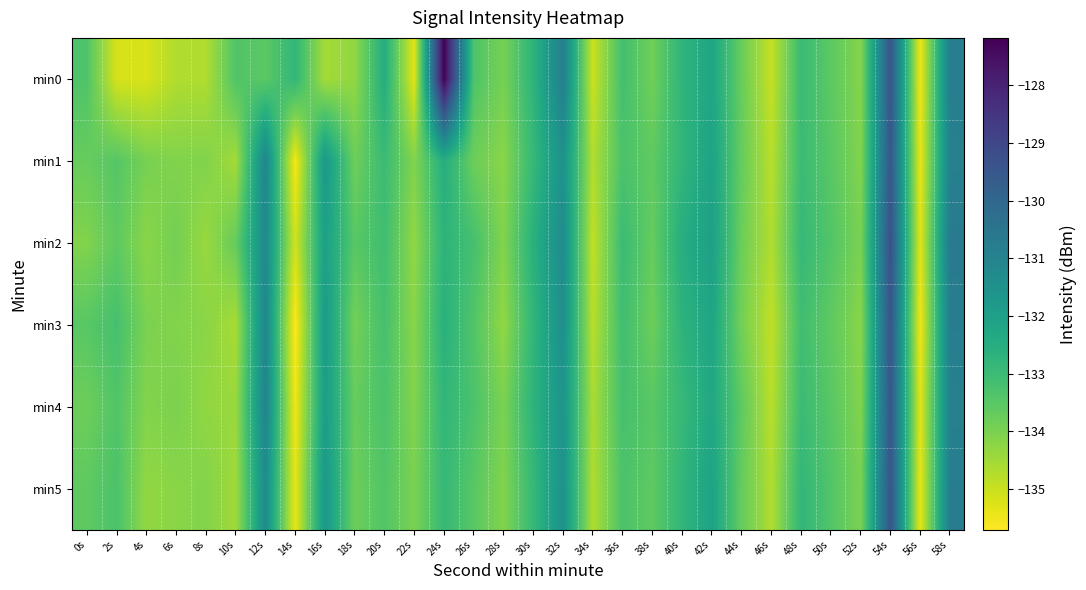

Rank the series at 6s from lowest to highest value.

min0, min5, min3, min1, min4, min2